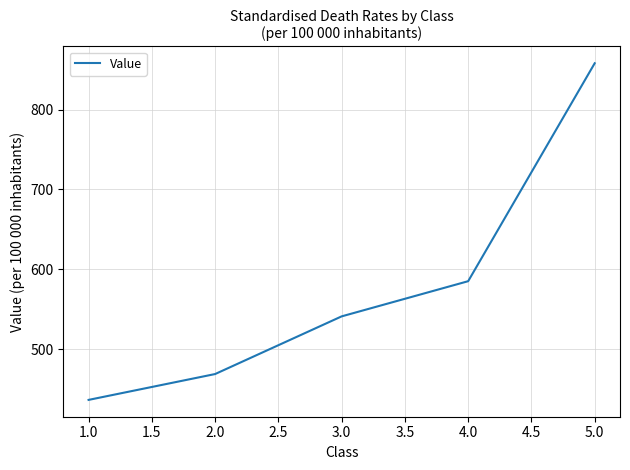

What is the greatest value displayed?

857.9